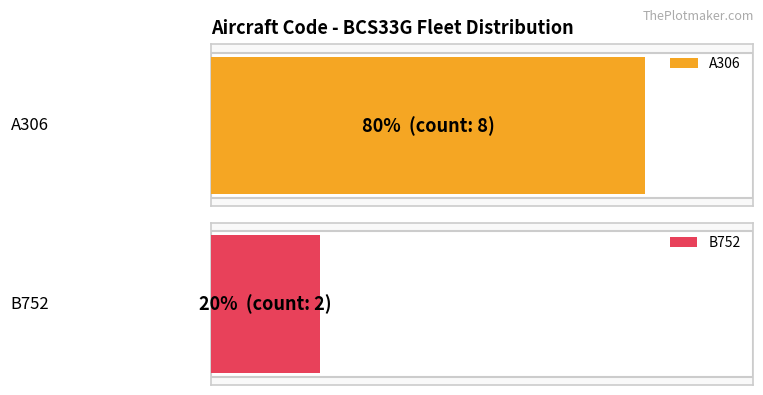

What is the sum of the counts values at B752 and A306?

10